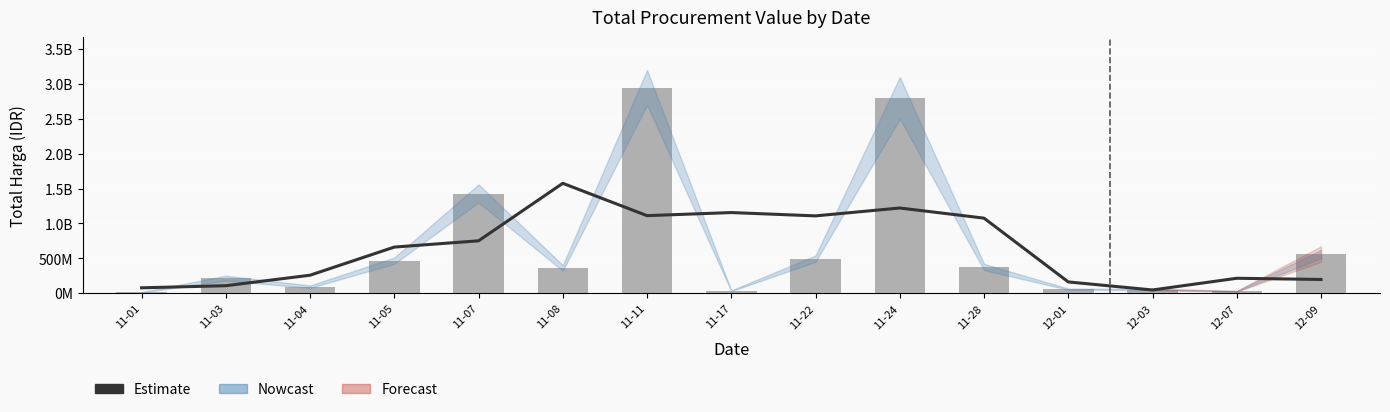

What is the spread (max minus min) of values at 12-09?

364176666.7